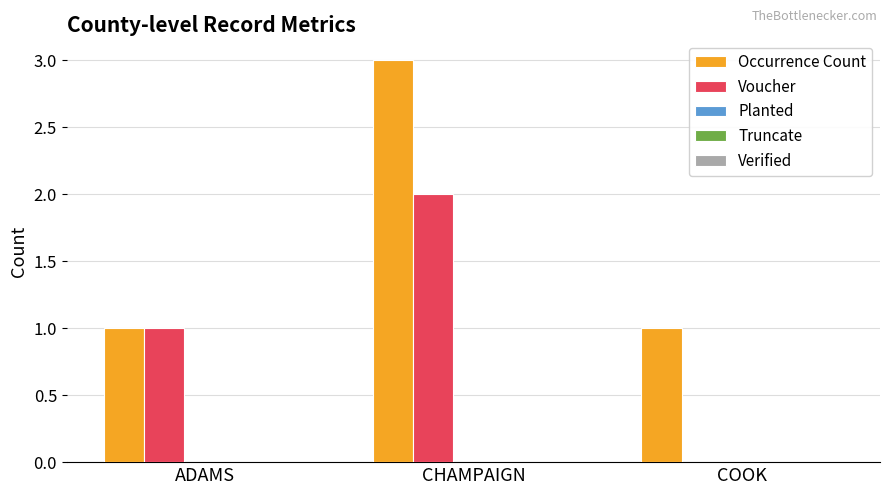

The Voucher series shows 0 at COOK. True or false?

True